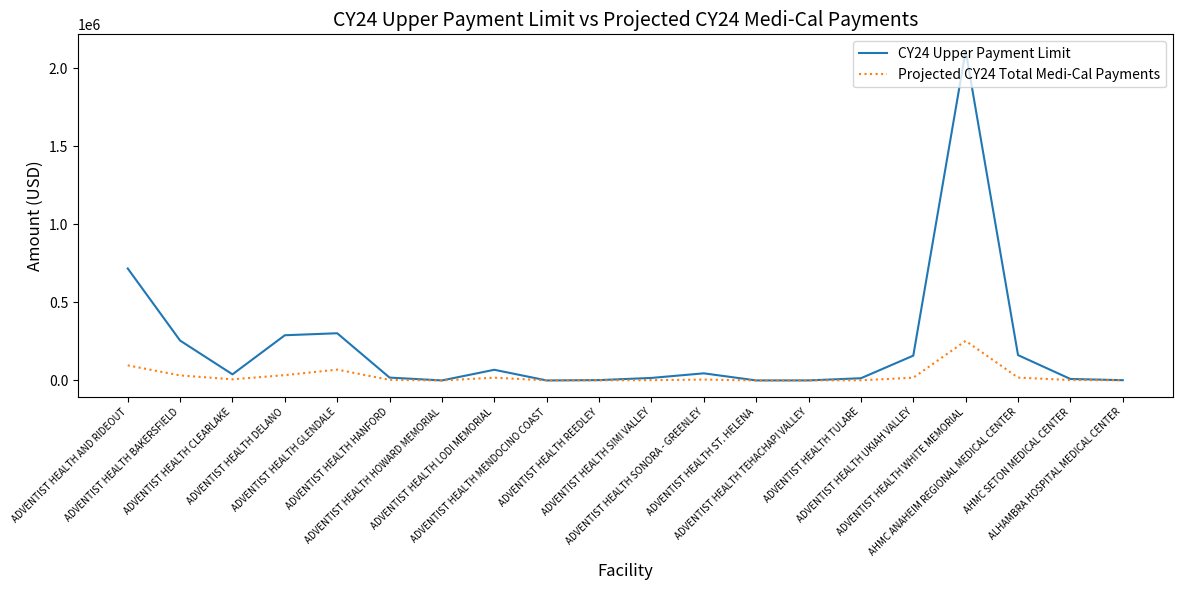

Between ADVENTIST HEALTH DELANO and ADVENTIST HEALTH SIMI VALLEY, which series saw the biggest shift?

CY24 Upper Payment Limit